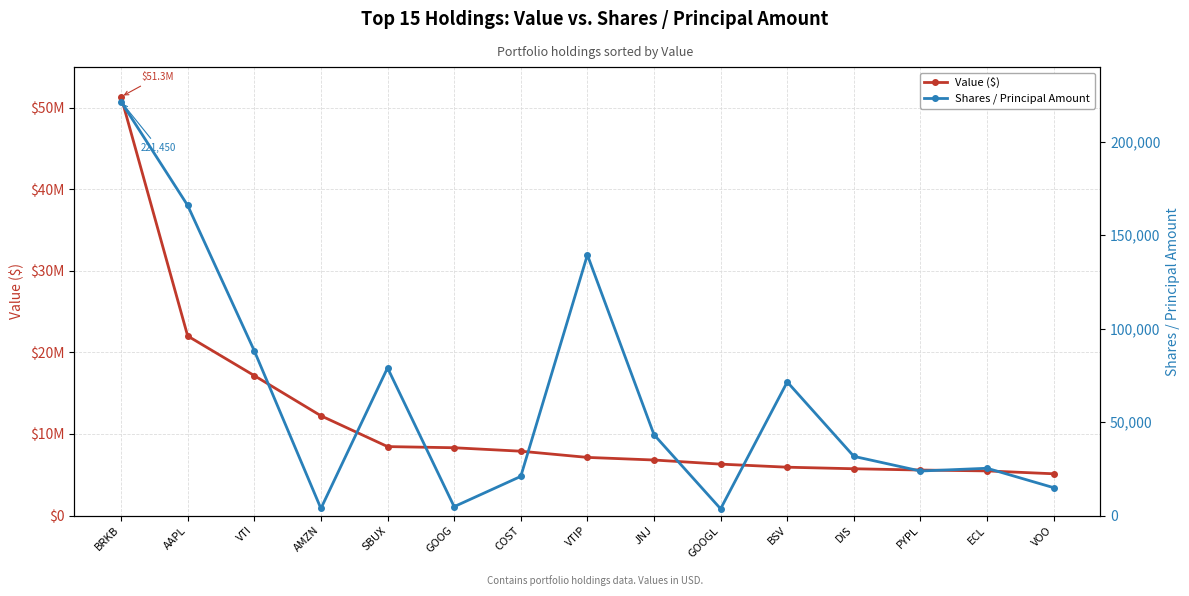

What are all the series names shown in the legend?

Value ($), Shares / Principal Amount